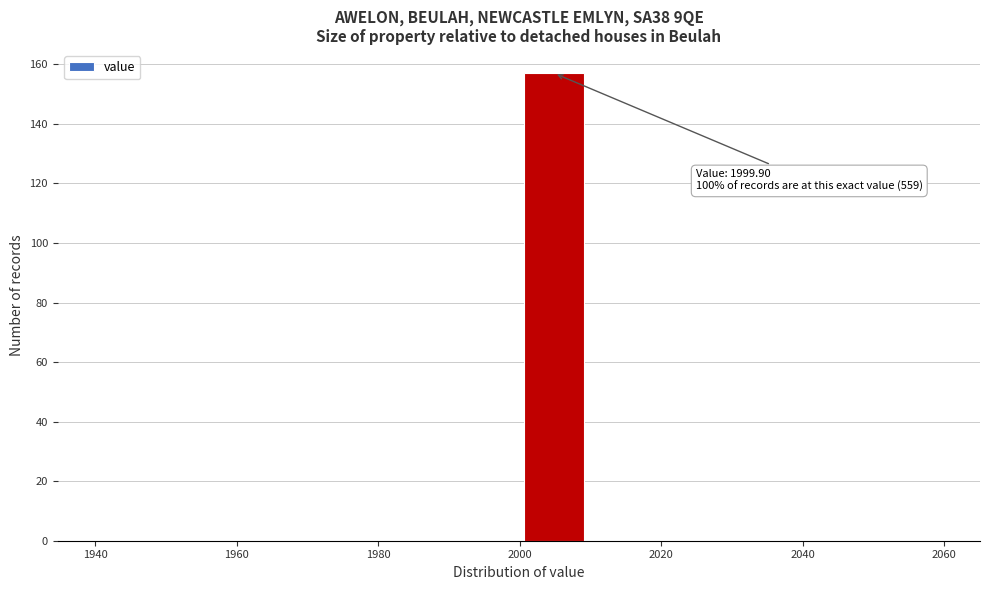

Which range on the x-axis has the tallest bar?

2000 to 2010